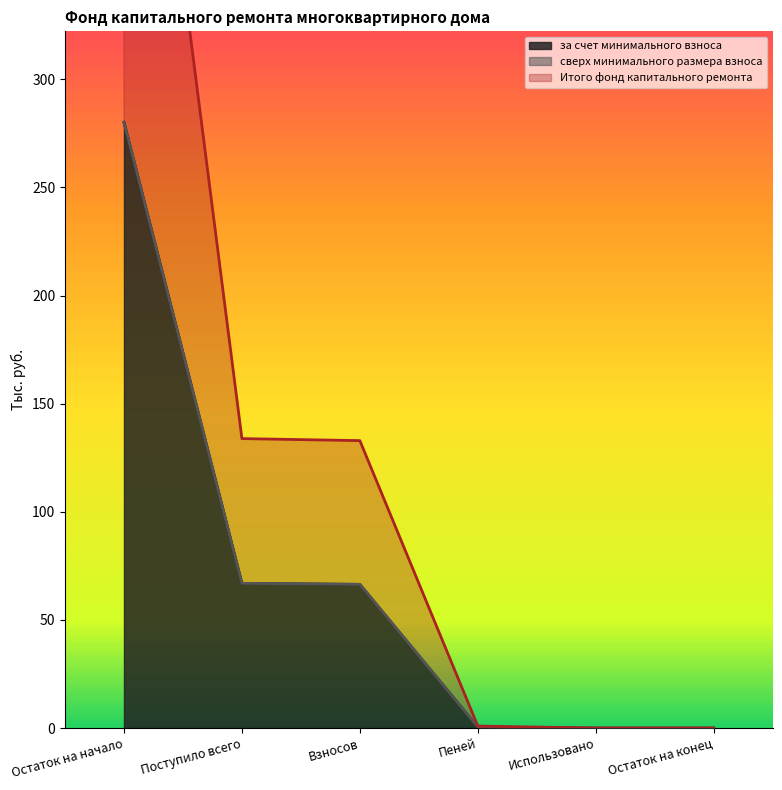

What is the average value of the за счет минимального взноса series?

69.0